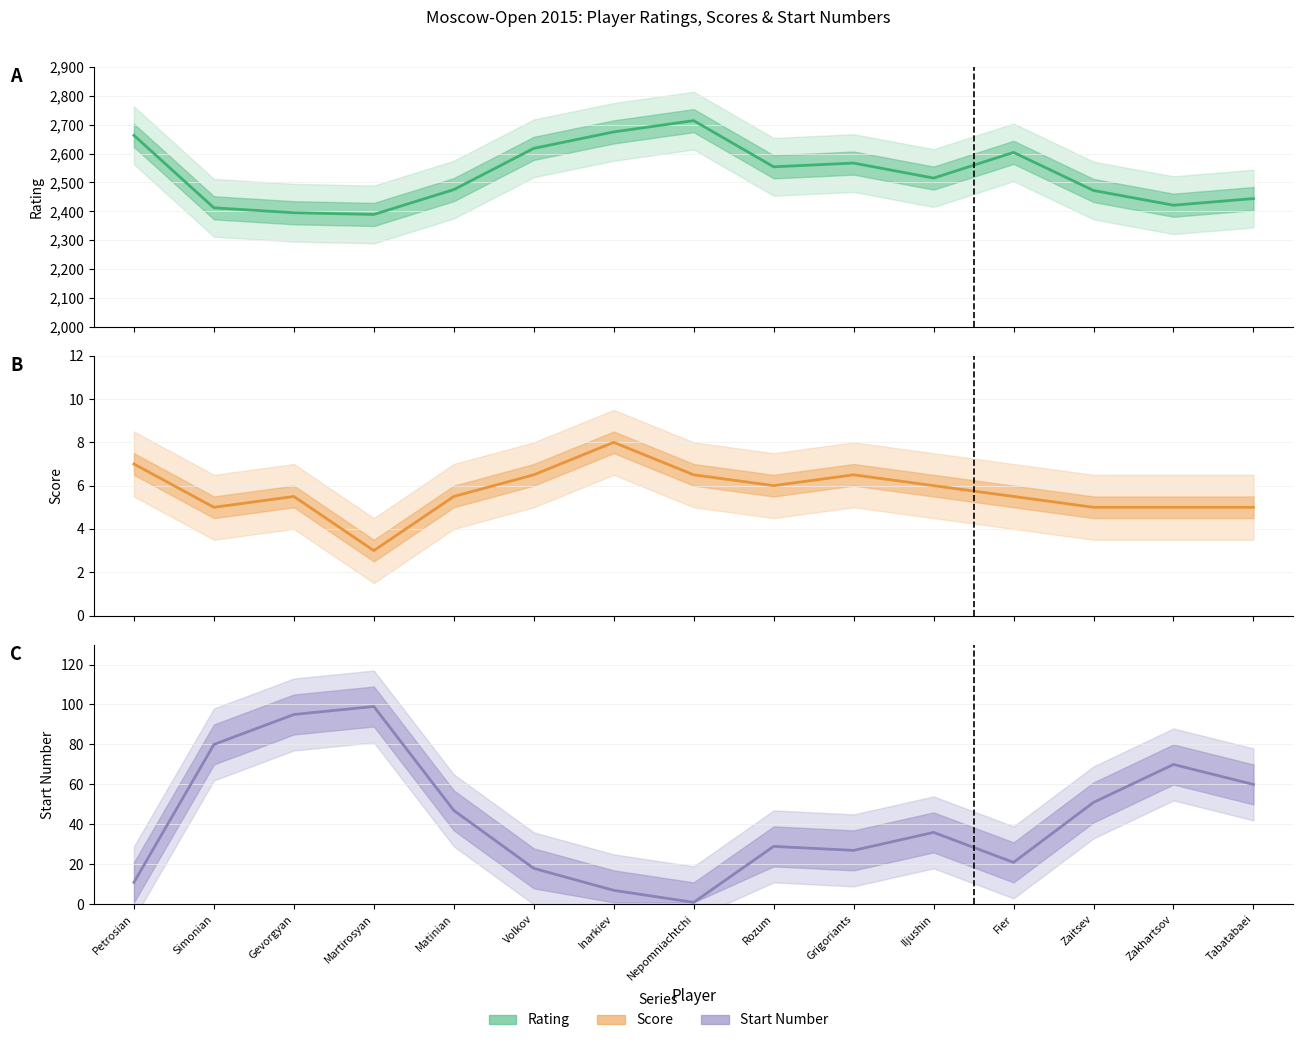

What is the label of the 10th point from the left?

Grigoriants